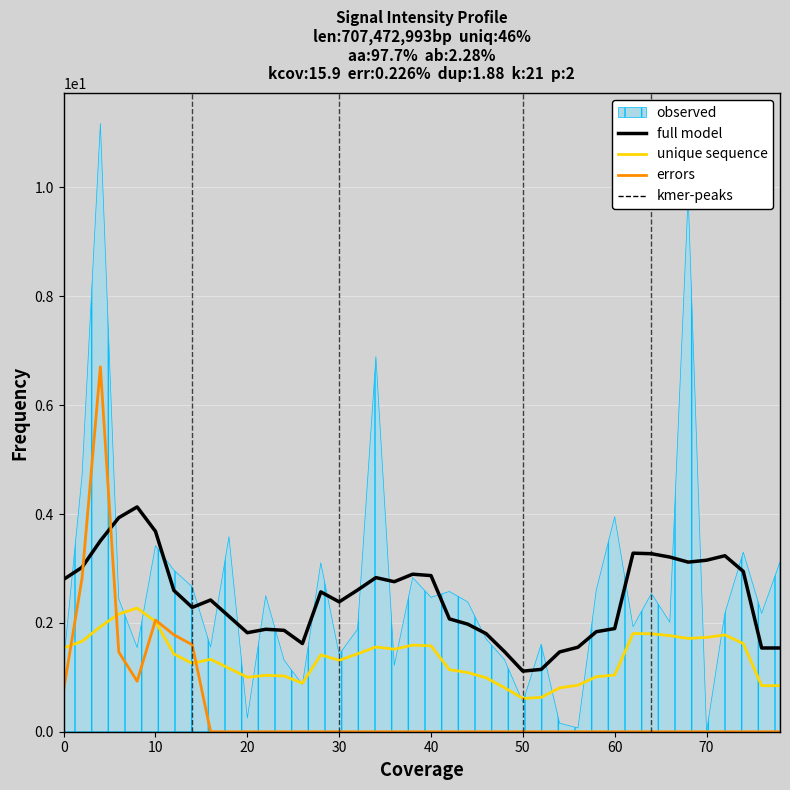

True or false: full model has a value of 2.4 at 30.

True